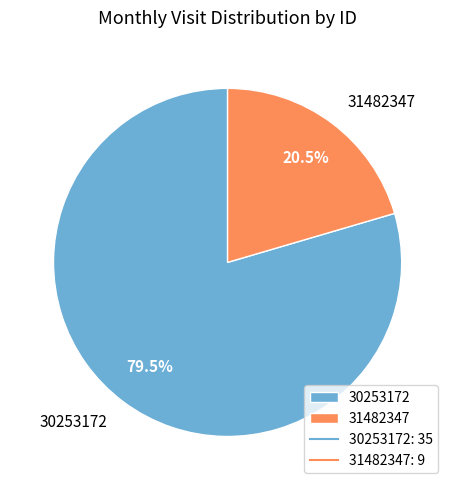

Does any single category account for the majority?

Yes